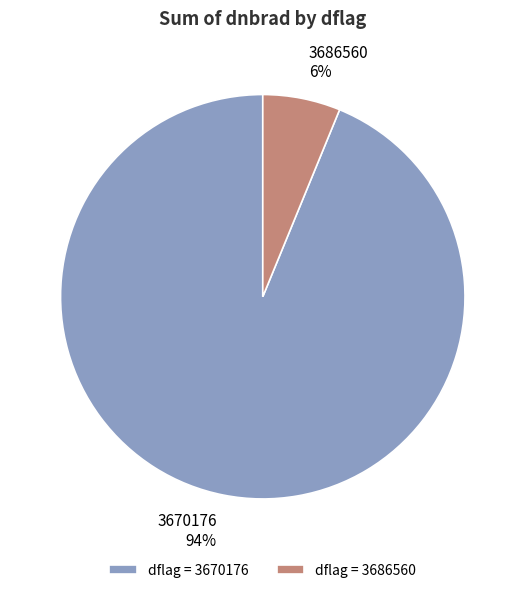

Between 3686560 and 3670176, which is larger?

3670176